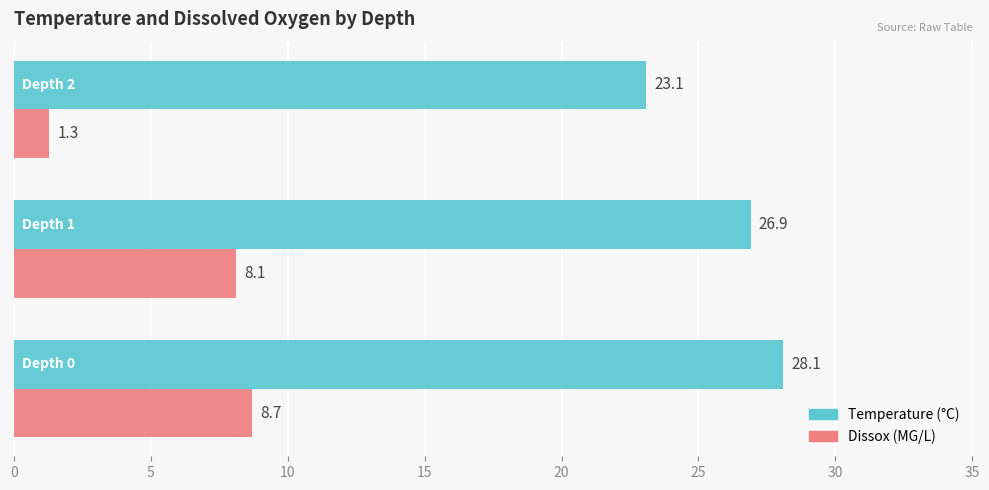

What is the maximum value shown in the chart?

28.1